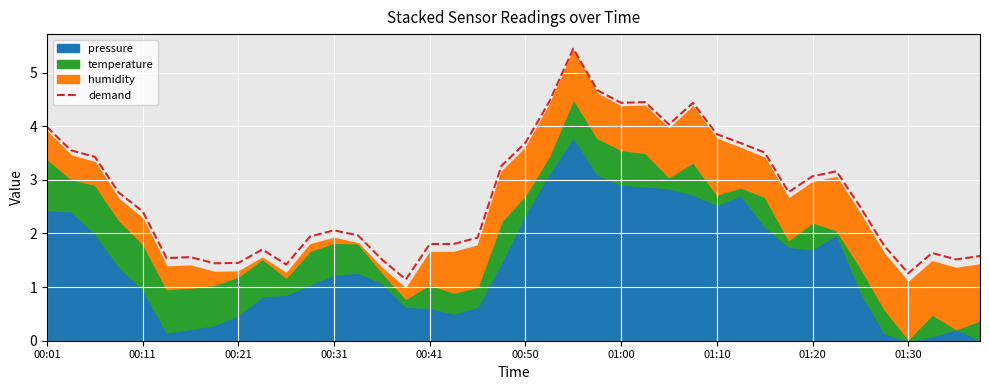

How many data points does each series have?

40